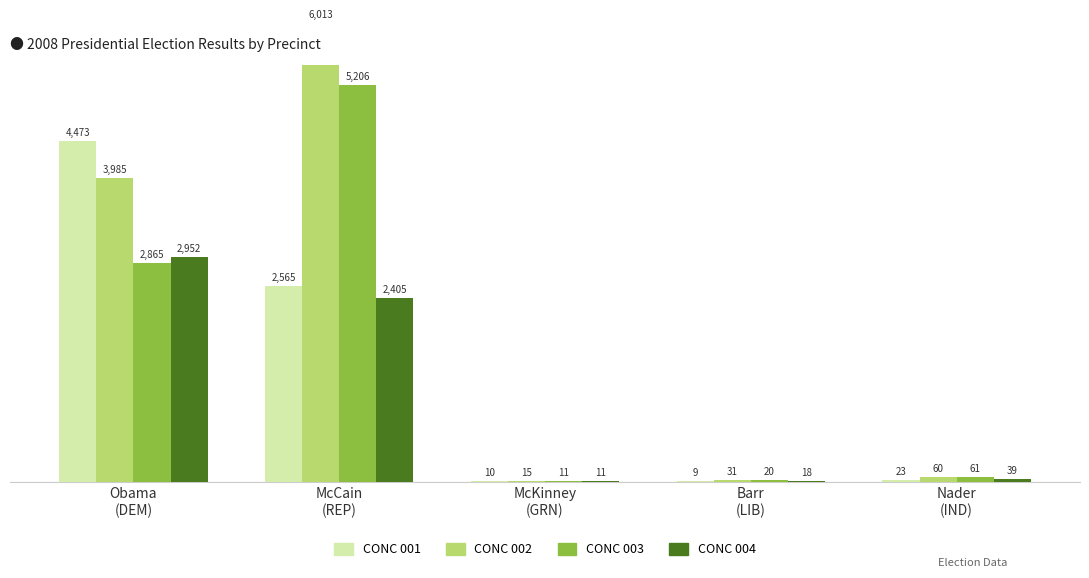

Reading left to right, what are all the values shown in this chart?

CONC 001: Obama
(DEM)=4473	McCain
(REP)=2565	McKinney
(GRN)=10	Barr
(LIB)=9	Nader
(IND)=23
CONC 002: Obama
(DEM)=3985	McCain
(REP)=6013	McKinney
(GRN)=15	Barr
(LIB)=31	Nader
(IND)=60
CONC 003: Obama
(DEM)=2865	McCain
(REP)=5206	McKinney
(GRN)=11	Barr
(LIB)=20	Nader
(IND)=61
CONC 004: Obama
(DEM)=2952	McCain
(REP)=2405	McKinney
(GRN)=11	Barr
(LIB)=18	Nader
(IND)=39